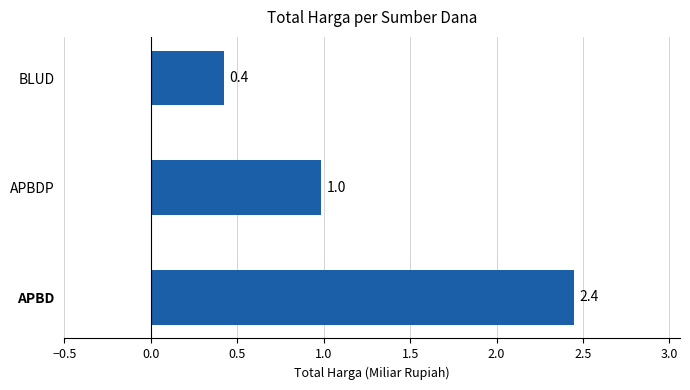

Reading bottom to top, list all the values displayed in this chart.

APBD=2.4	APBDP=1.0	BLUD=0.4